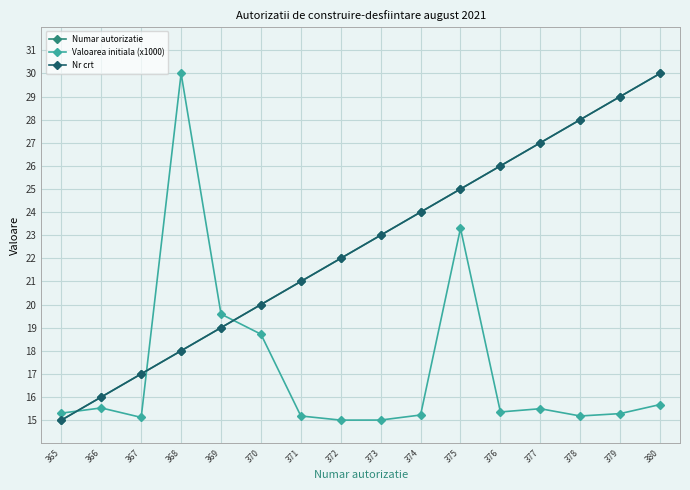

Rank the series by their maximum value, from highest to lowest.

Numar autorizatie, Valoarea initiala (x1000), Nr crt